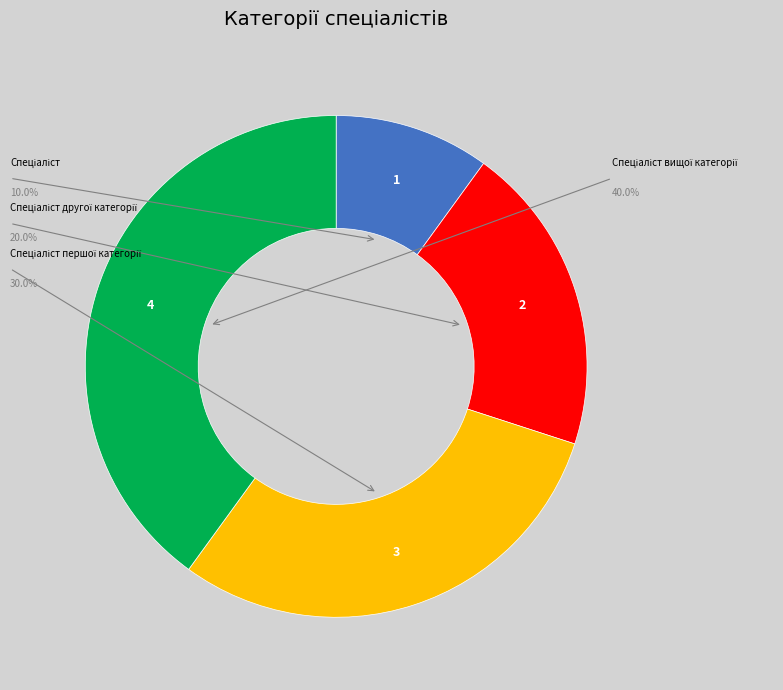

Is there any slice that represents more than half of the pie?

No